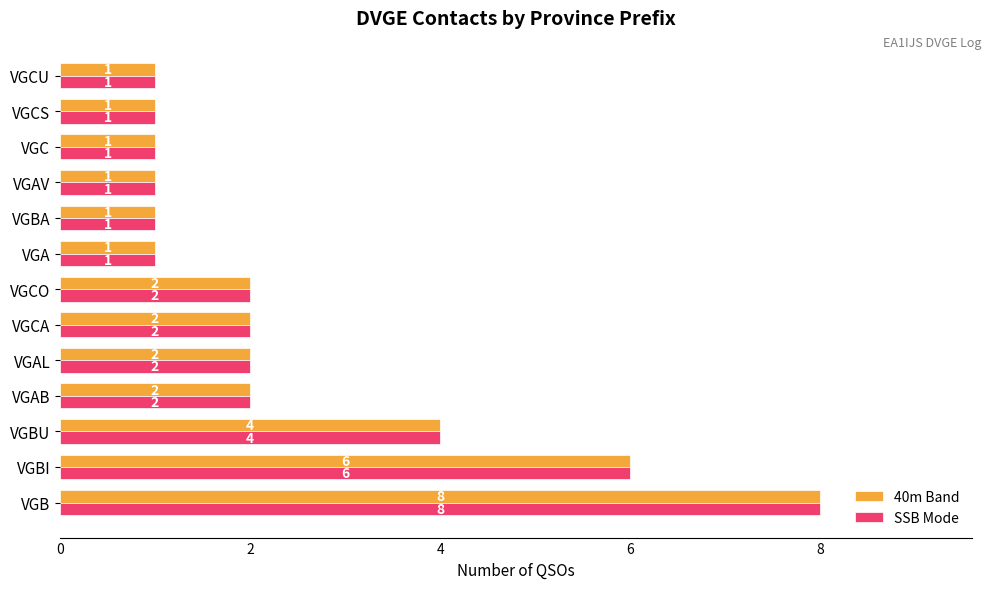

Is the value of 40m Band at VGCA greater than the value of SSB Mode at VGCS?

Yes